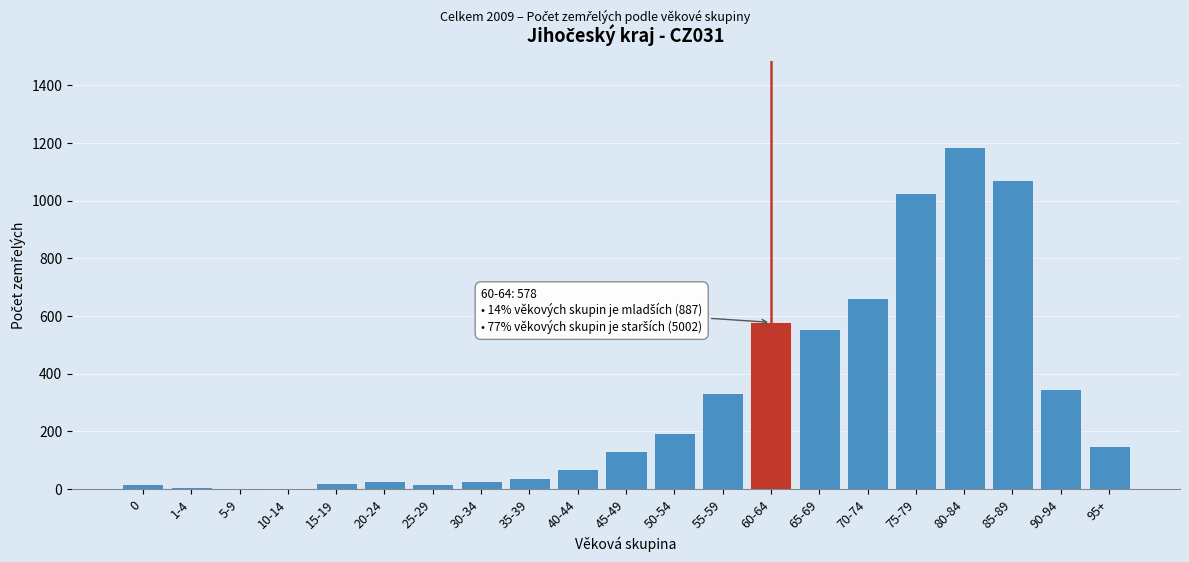

What is the greatest value displayed?

1186